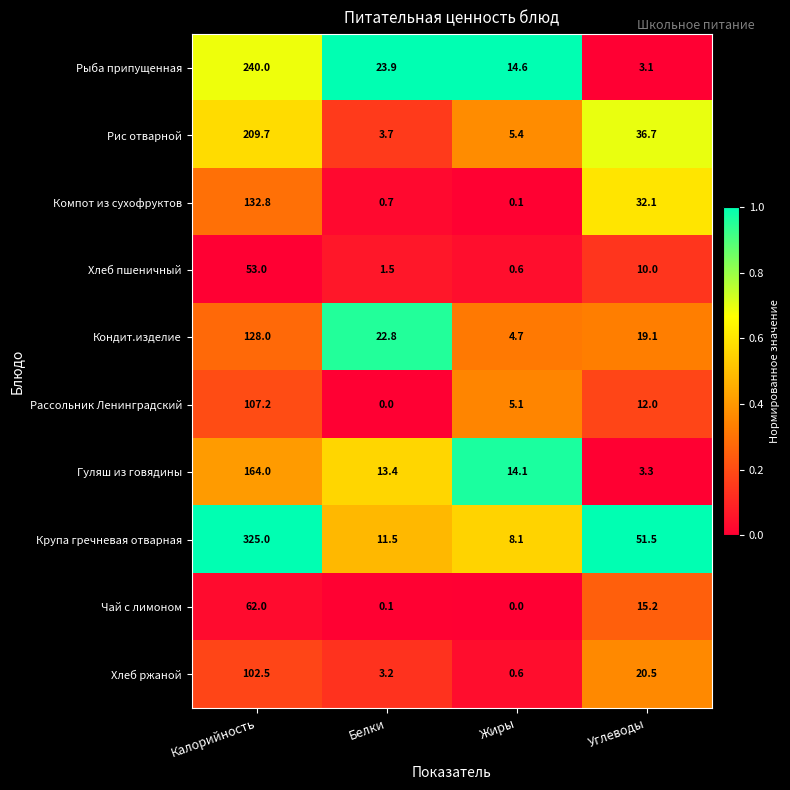

Between Белки and Углеводы, which series saw the biggest shift?

Крупа гречневая отварная